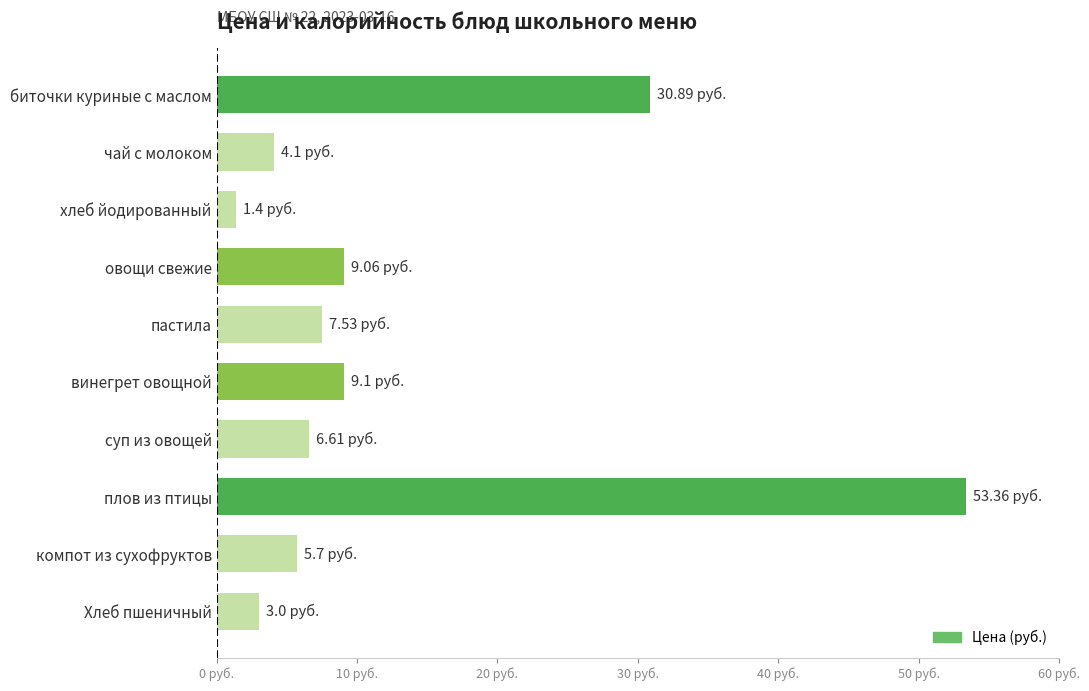

What is the greatest value displayed?

53.4